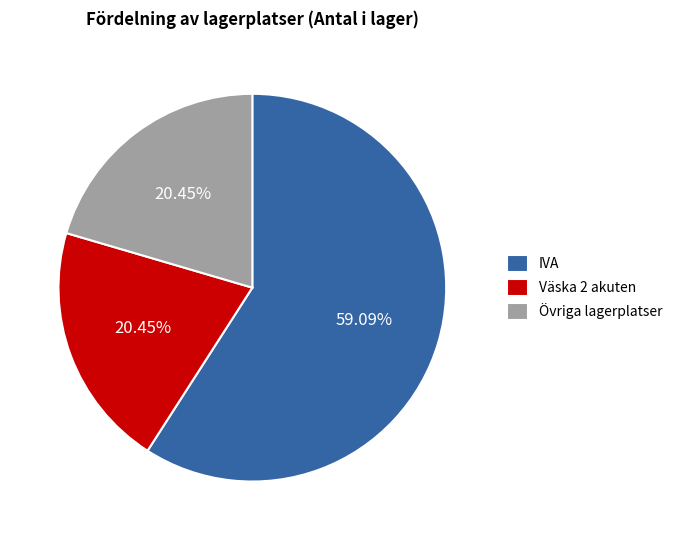

What portion of the pie excludes Väska 2 akuten?

79.5%